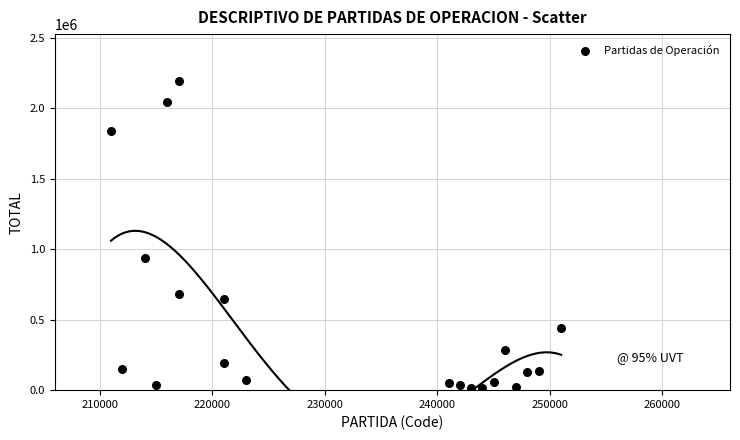

What Y value in the scatter plot is closest to 1104354?

935426